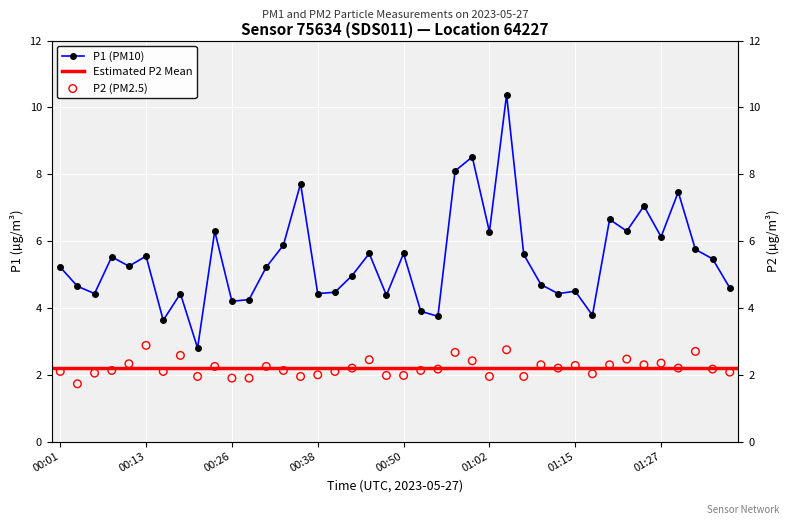

Which series reaches the maximum Y coordinate?

P1